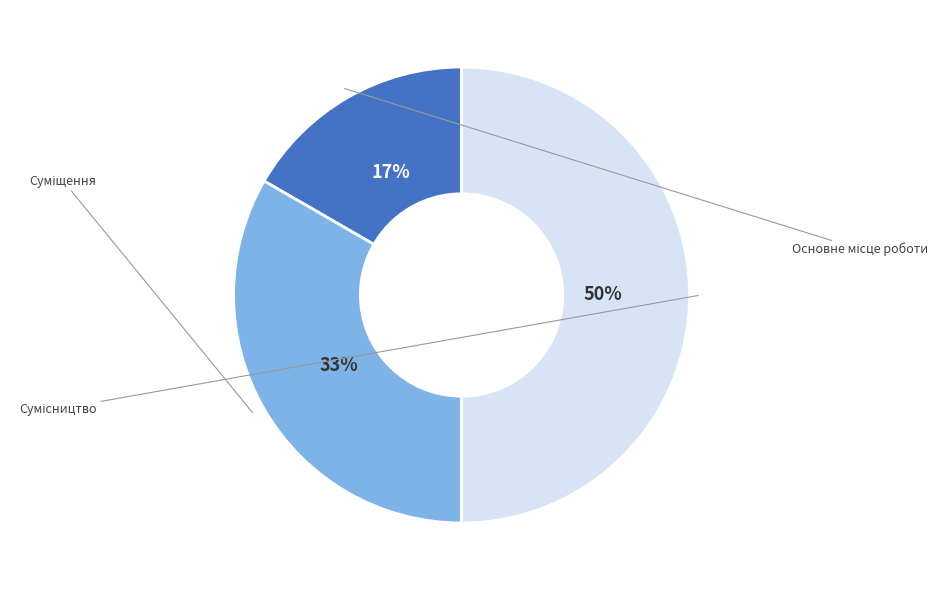

To the nearest percent, what is the average slice percentage?

33%